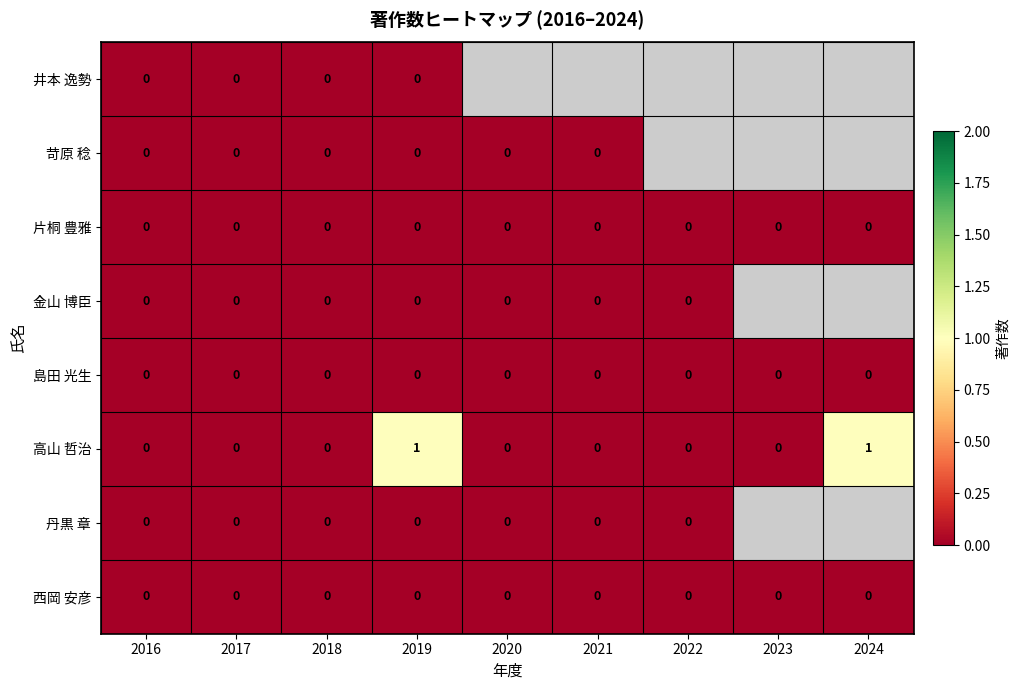

Which series changed the most between 2018 and 2019?

高山 哲治